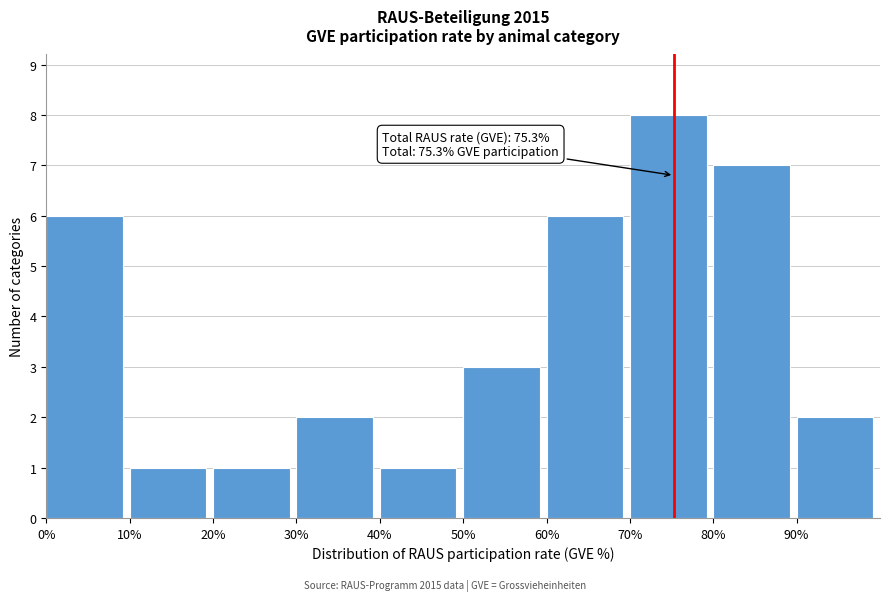

Reading right to left, transcribe all the data shown in this chart.

2	7	8	6	3	1	2	1	1	6